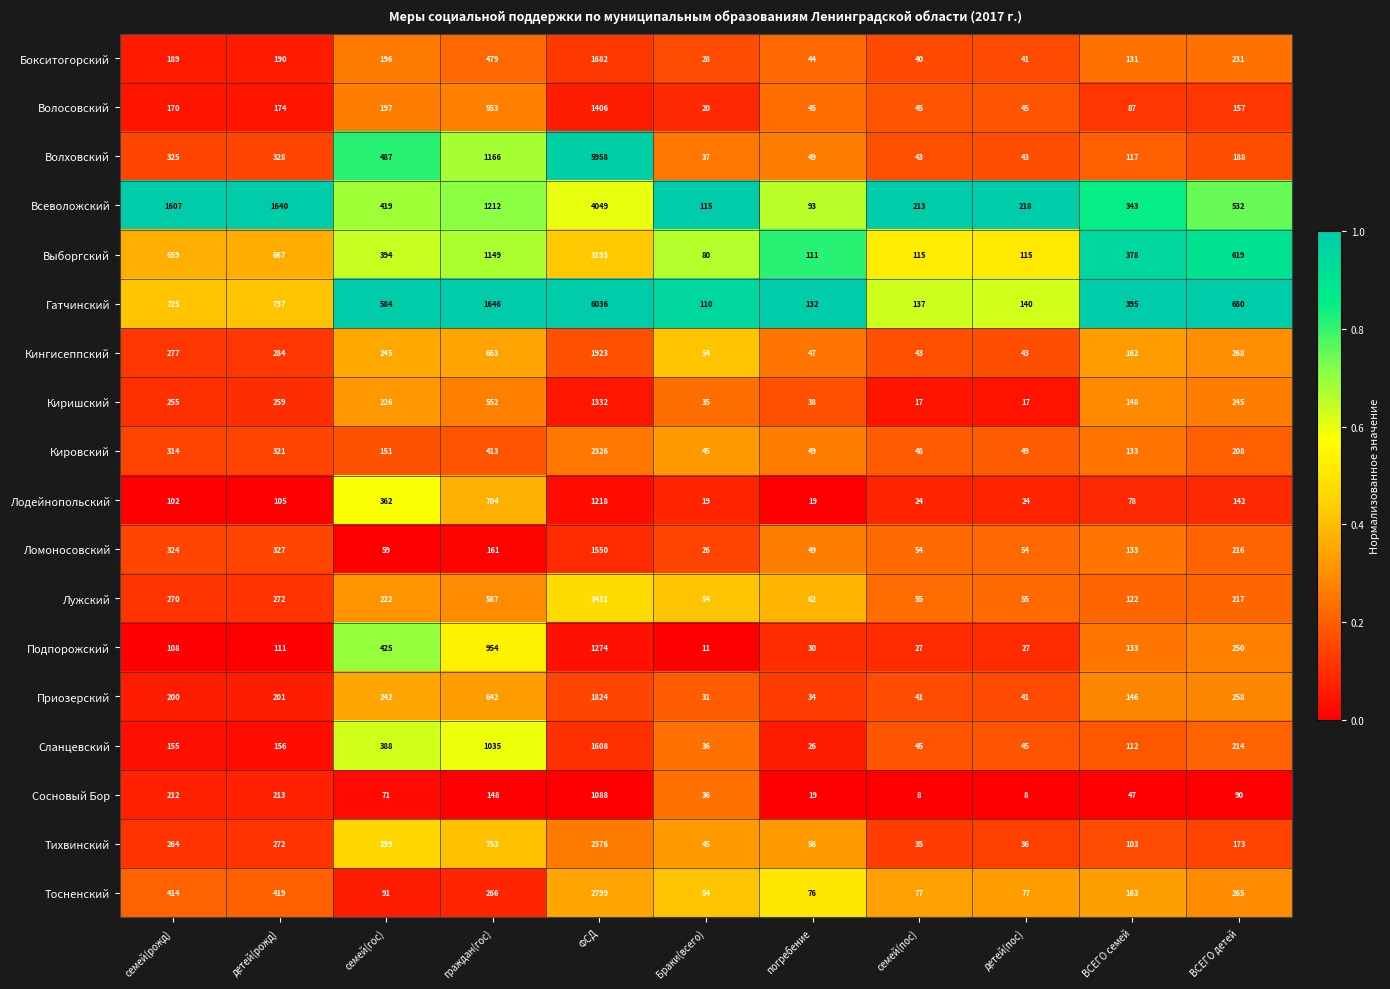

What is the average value of the Кировский series?

369